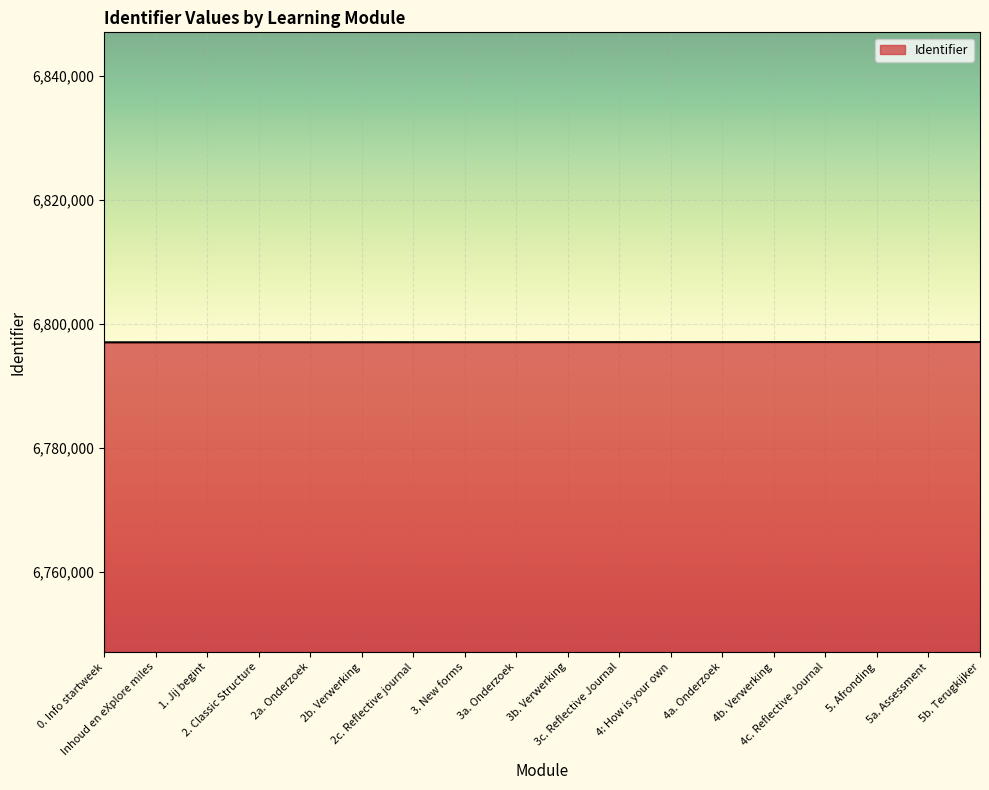

What is the minimum value shown in the chart?

6797036